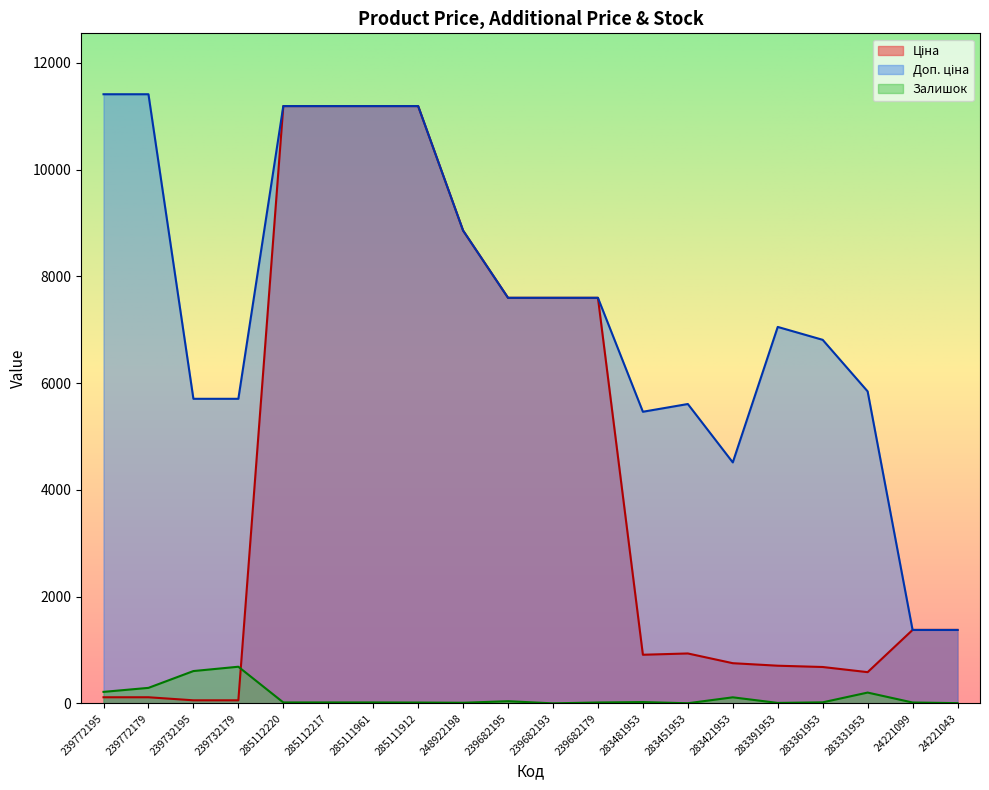

What is the sum of all Залишок values?

2317.0